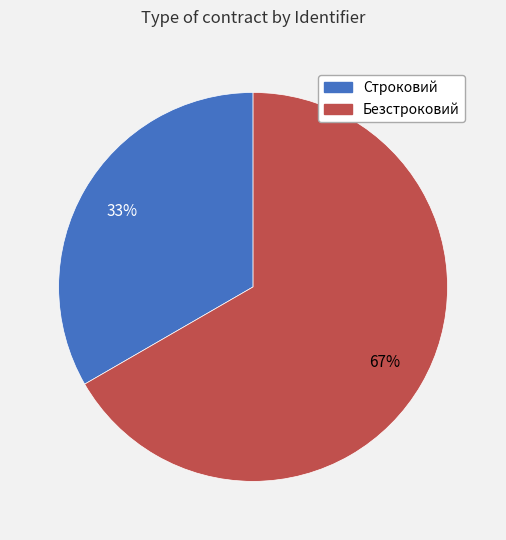

What is the smallest slice in the pie chart?

Строковий